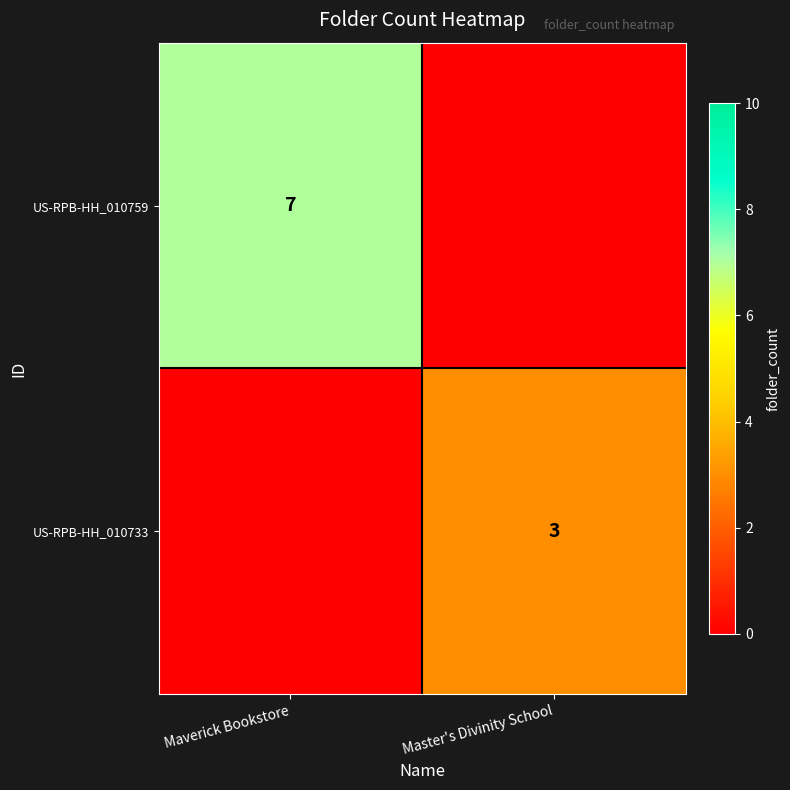

True or false: US-RPB-HH_010733 has a value of 3 at Master's Divinity School.

True